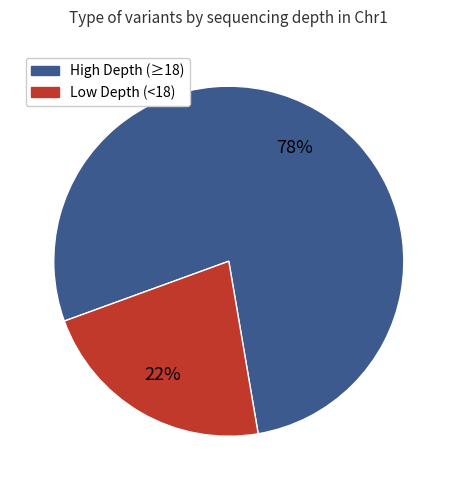

Is there a majority slice in this chart?

Yes